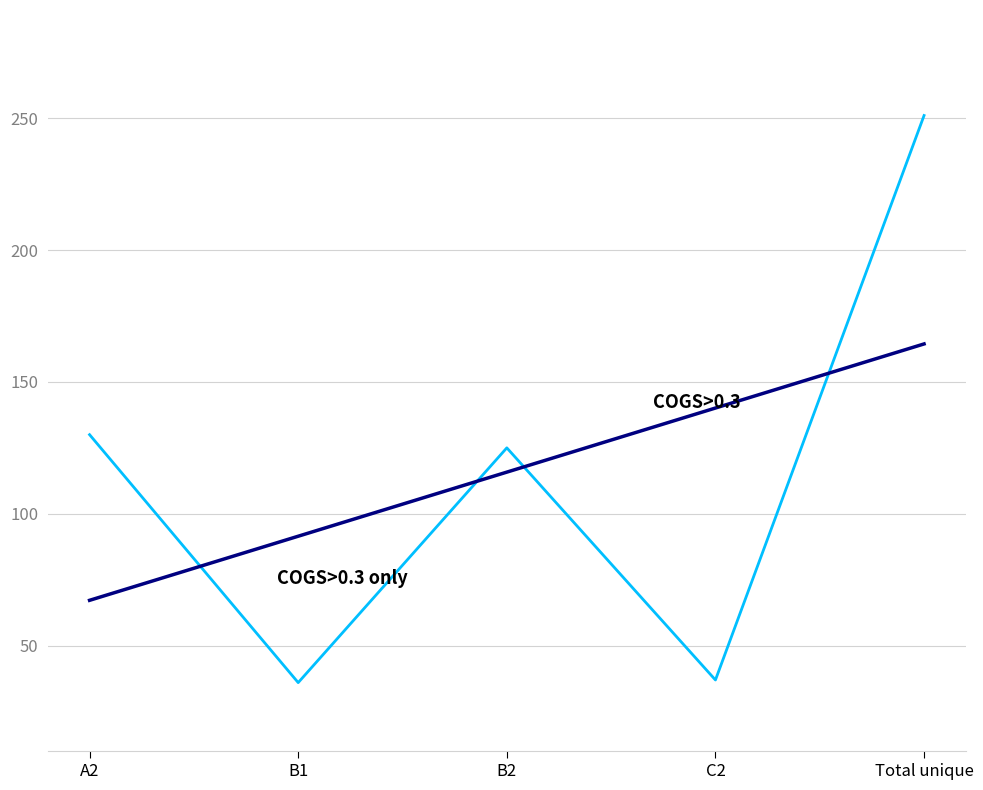

What is the spread (max minus min) of values at A2?

62.8